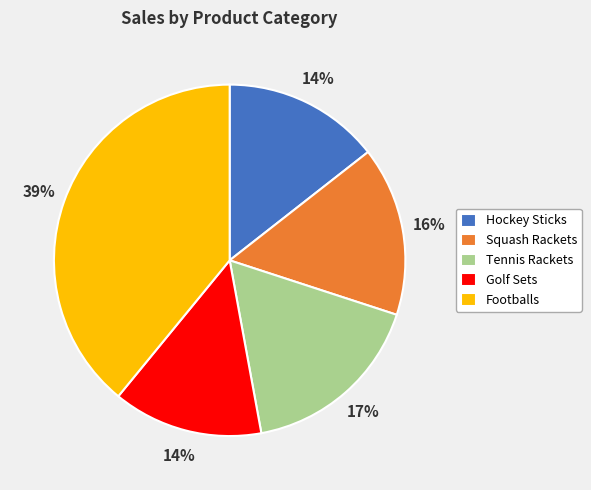

Is it true that Hockey Sticks is 22% of the pie?

False